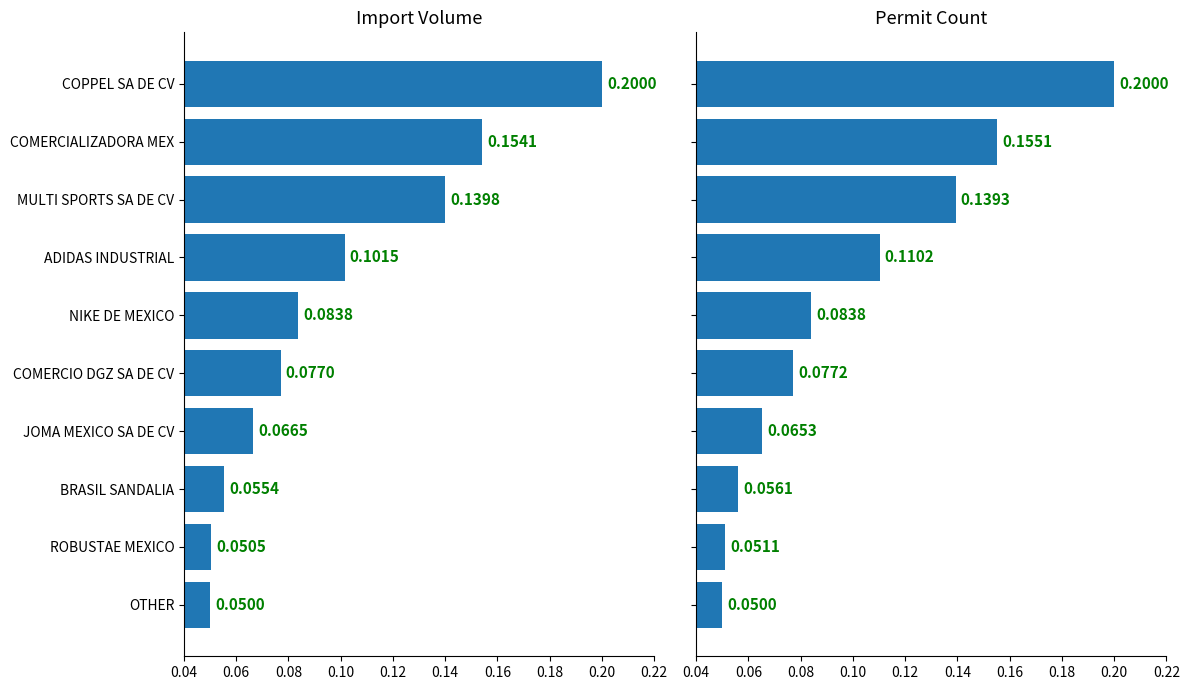

Which series has the widest spread of values?

Import Volume